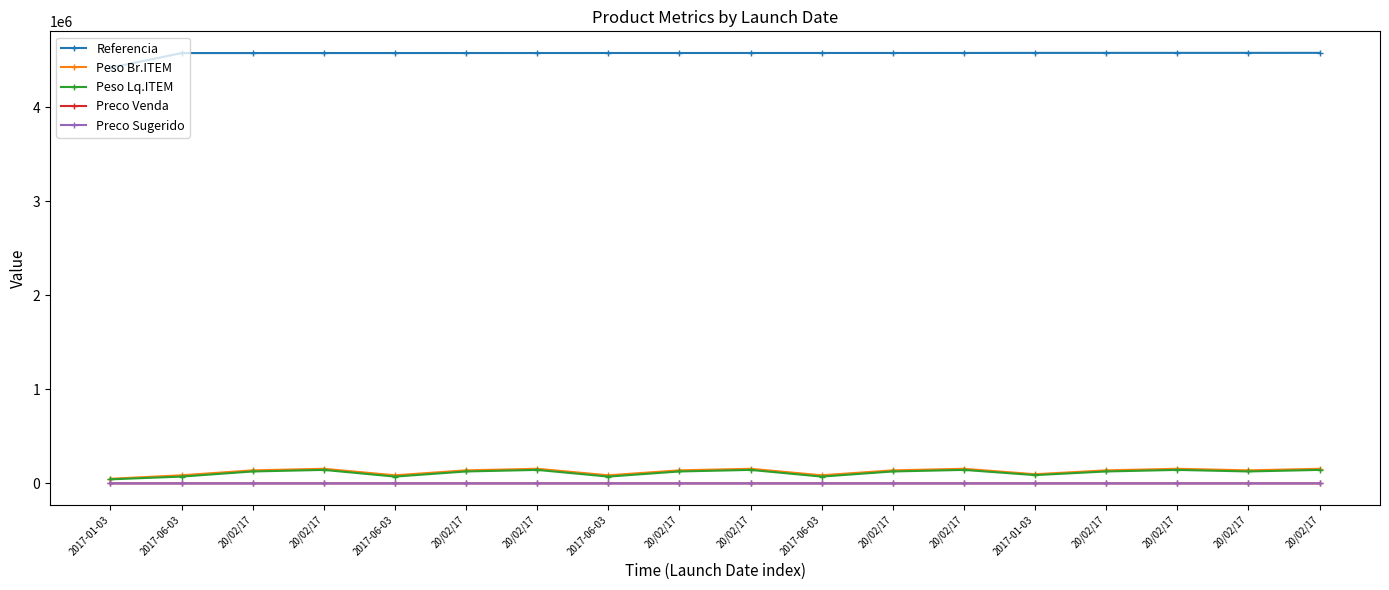

True or false: Peso Br.ITEM and Preco Sugerido intersect in this chart.

False